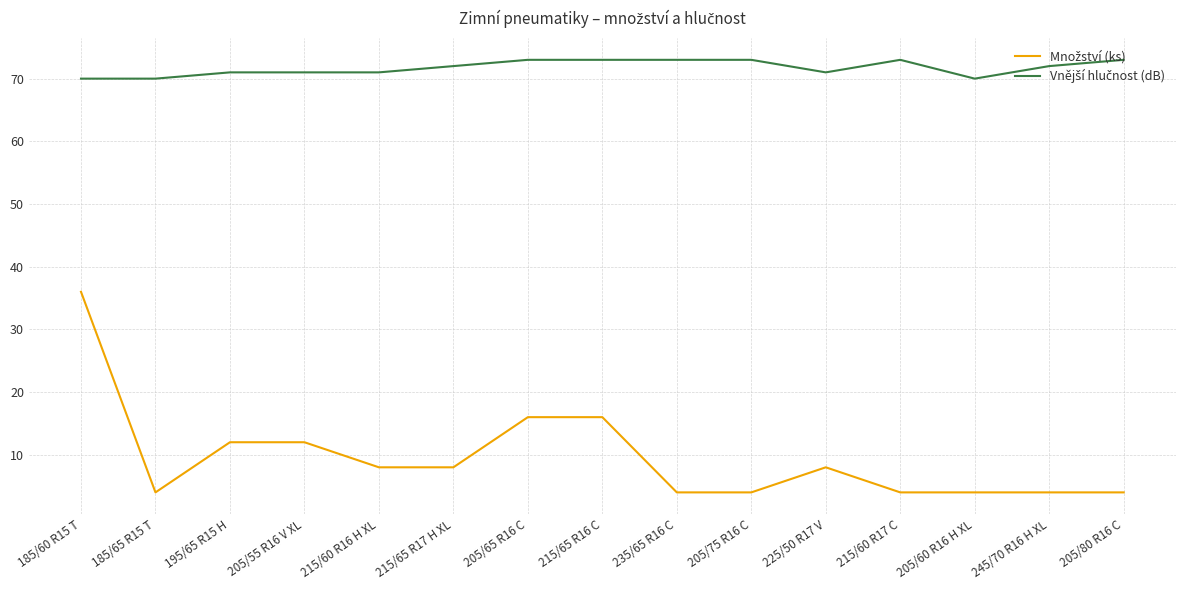

What position from the right is 185/65 R15 T?

14